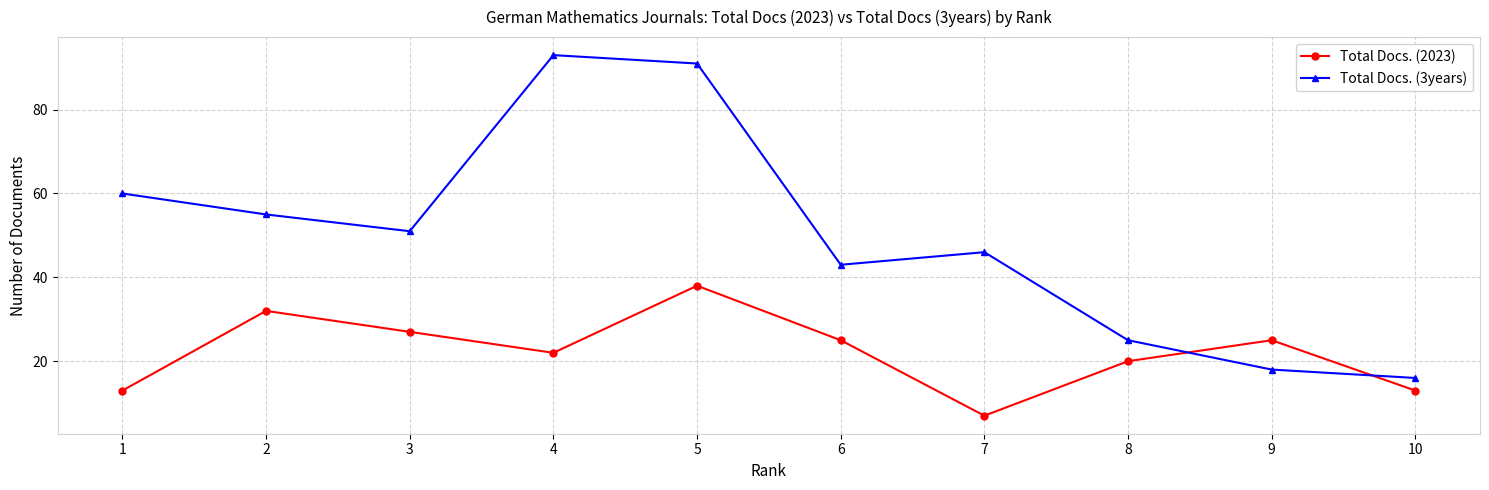

What is the spread (max minus min) of values at 1?

47